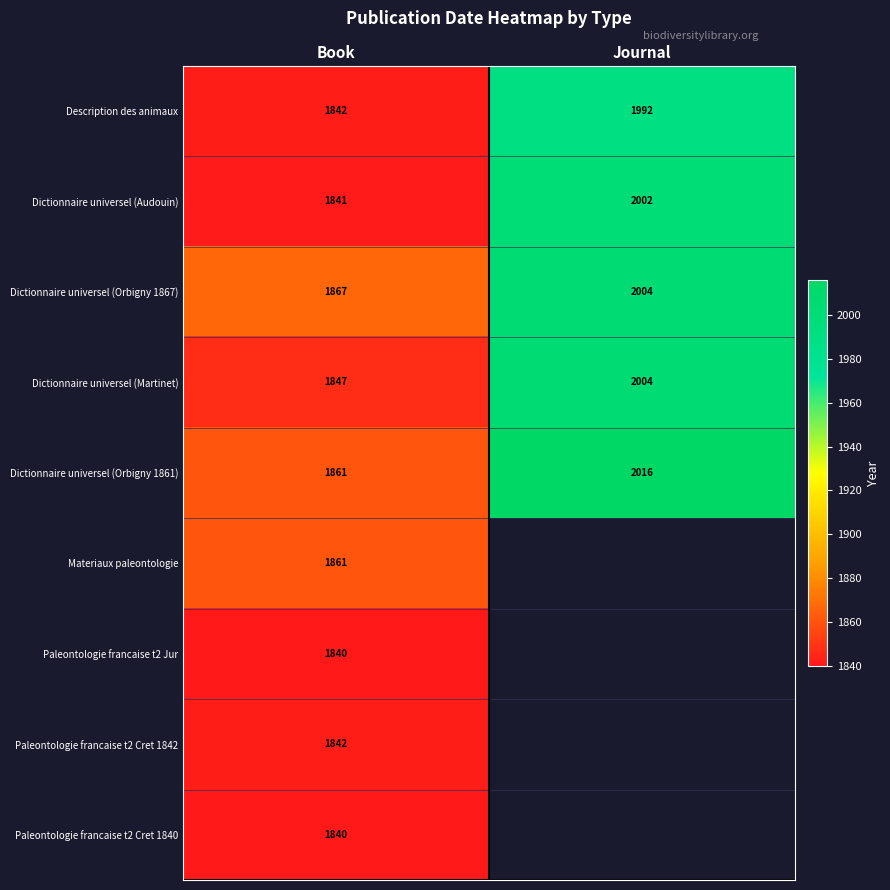

At which category is the sum across all series the highest?

Book